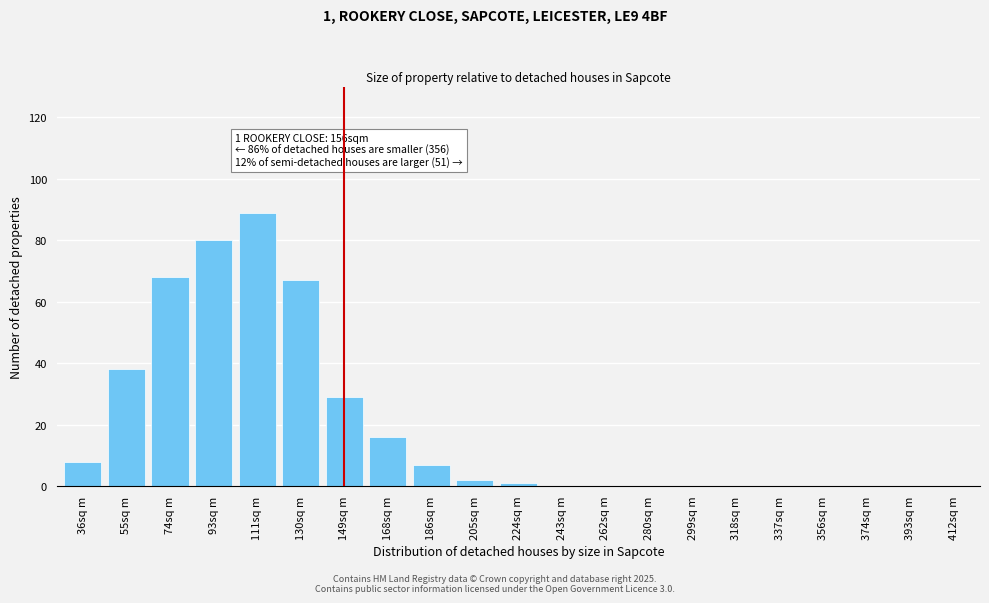

Reading left to right, what are all the values shown in this chart?

36sq m=8	55sq m=38	74sq m=68	93sq m=80	111sq m=89	130sq m=67	149sq m=29	168sq m=16	186sq m=7	205sq m=2	224sq m=1	243sq m=0	262sq m=0	280sq m=0	299sq m=0	318sq m=0	337sq m=0	356sq m=0	374sq m=0	393sq m=0	412sq m=0